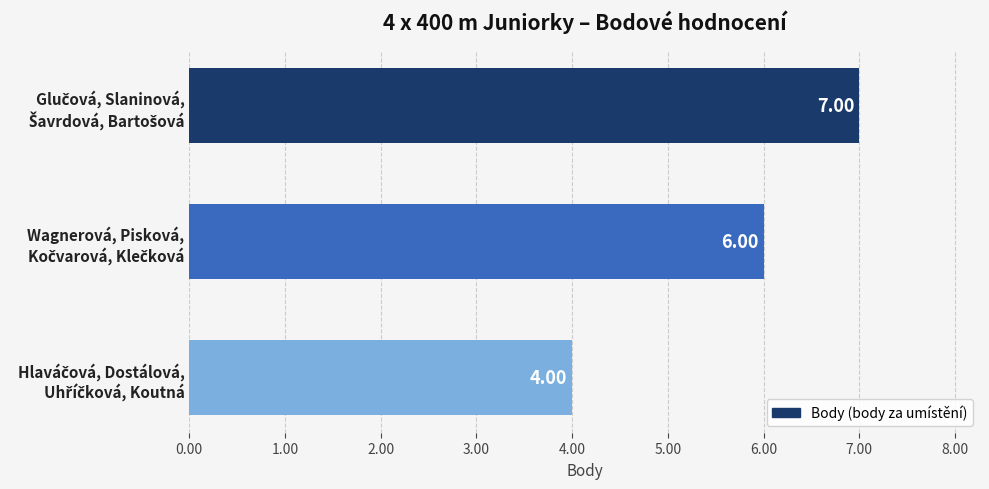

What is the difference between the maximum and minimum values?

3